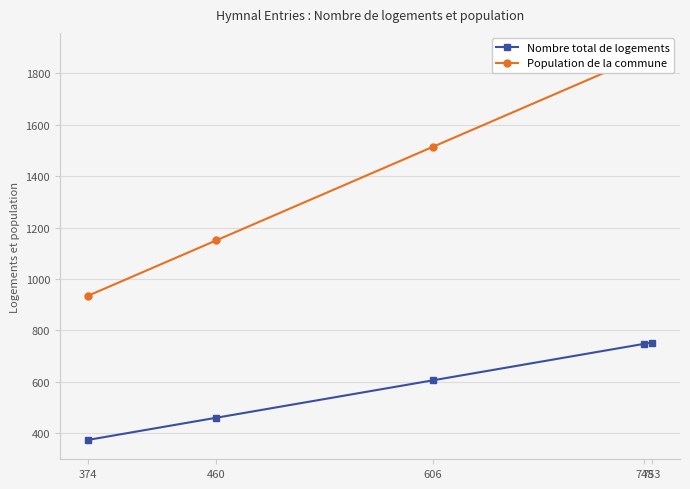

Which label corresponds to the smallest value in the chart?

374